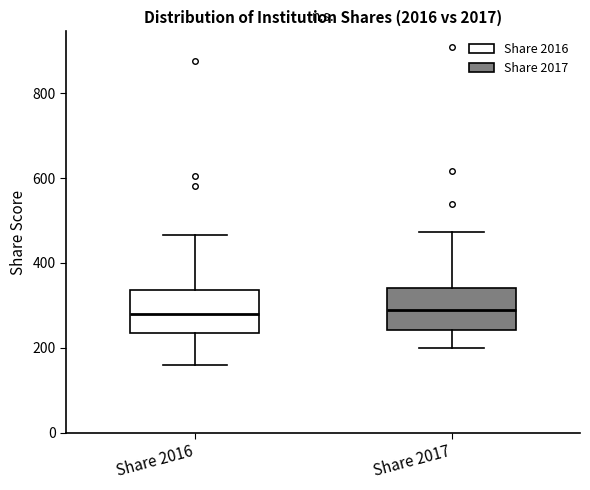

Where is the lower edge of the box for Share 2017 on the y-axis? The values are not printed on the chart, so give them approximately, as read against the axis.

240